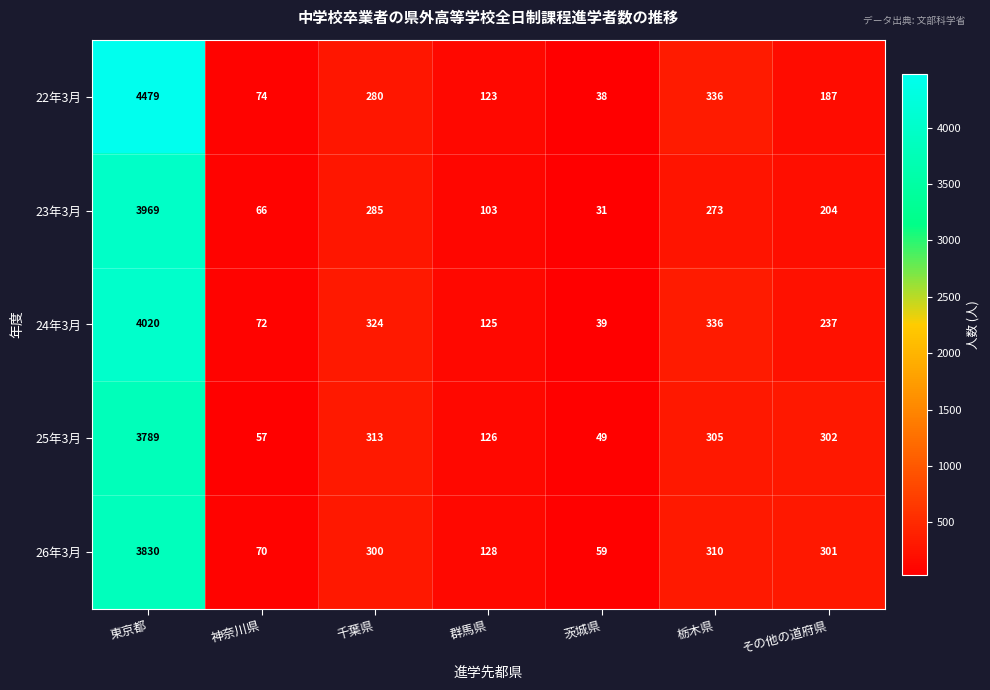

What is the approximate value of 22年3月 at 茨城県, to the nearest 10?

40